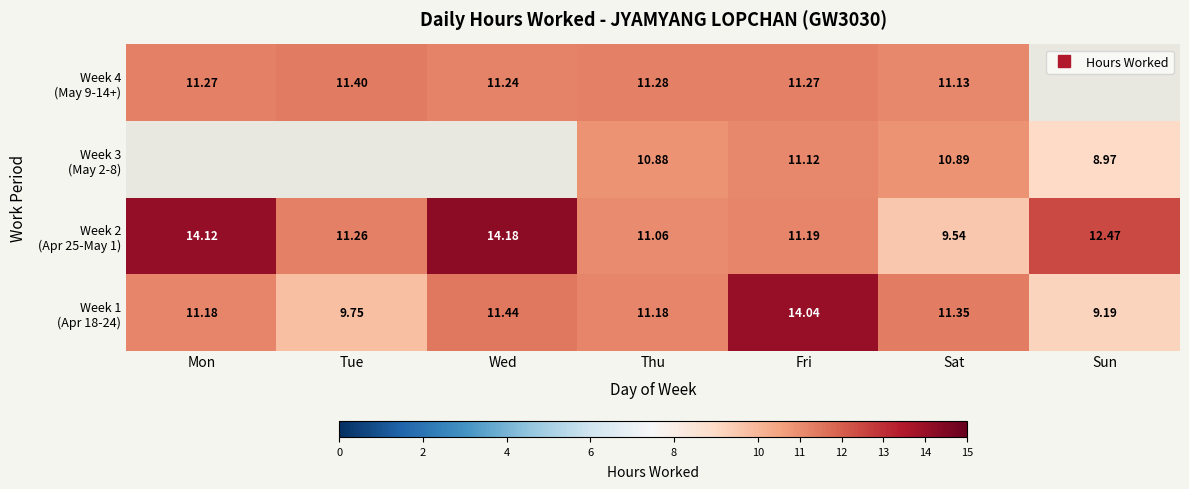

What is the difference between the second highest and minimum values in the Week 2 (Apr 25-May 1) series?

4.6